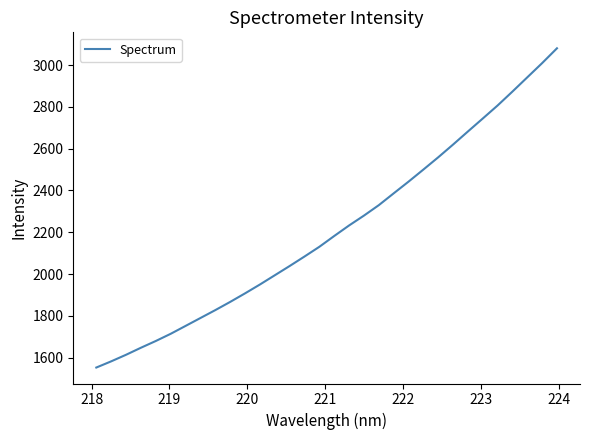

How many categories are shown in the chart?

32